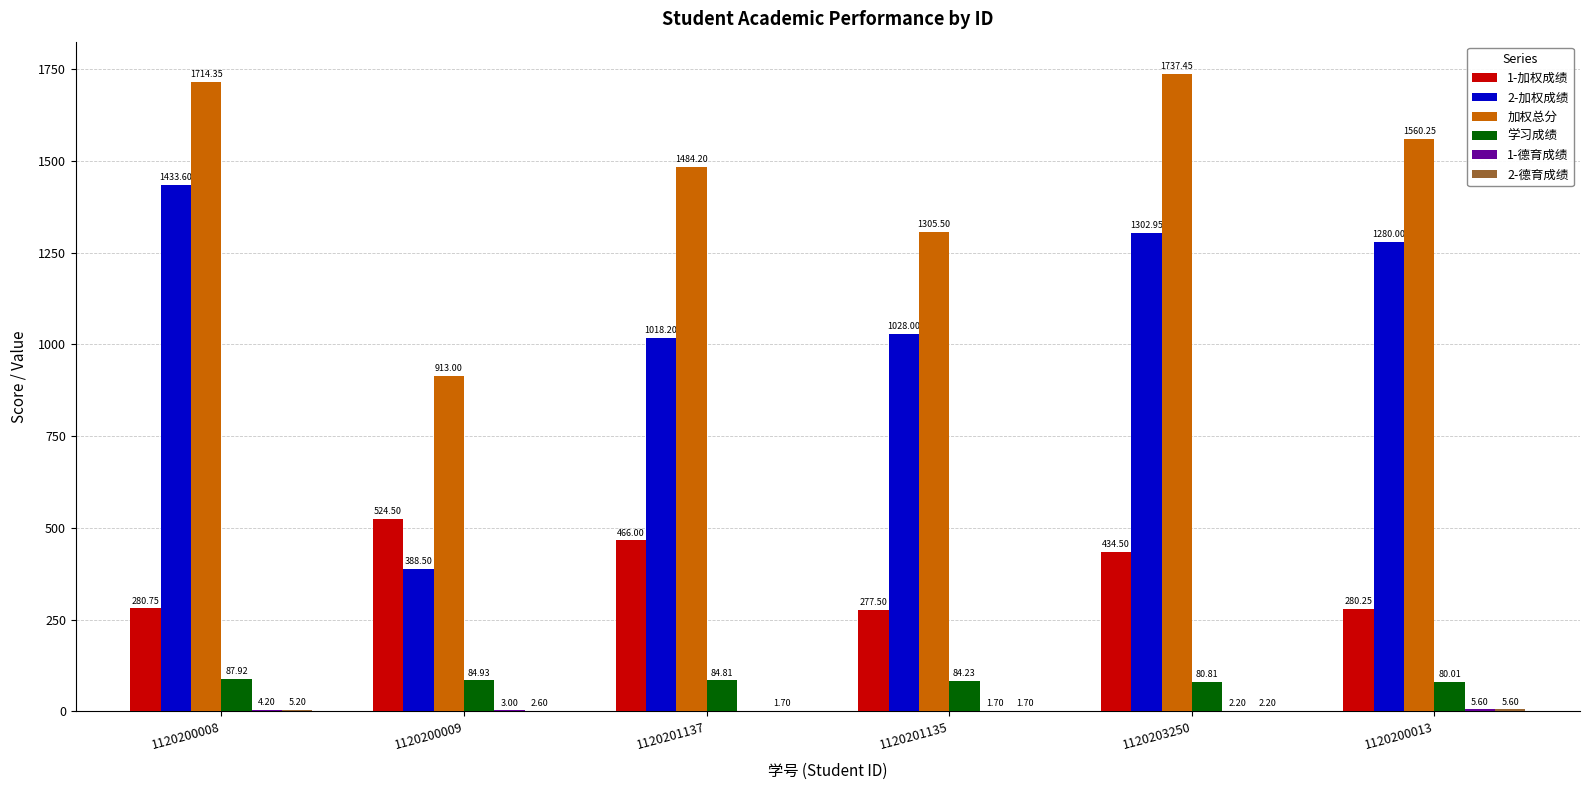

Between 1120201137 and 1120203250, which series saw the biggest shift?

2-加权成绩